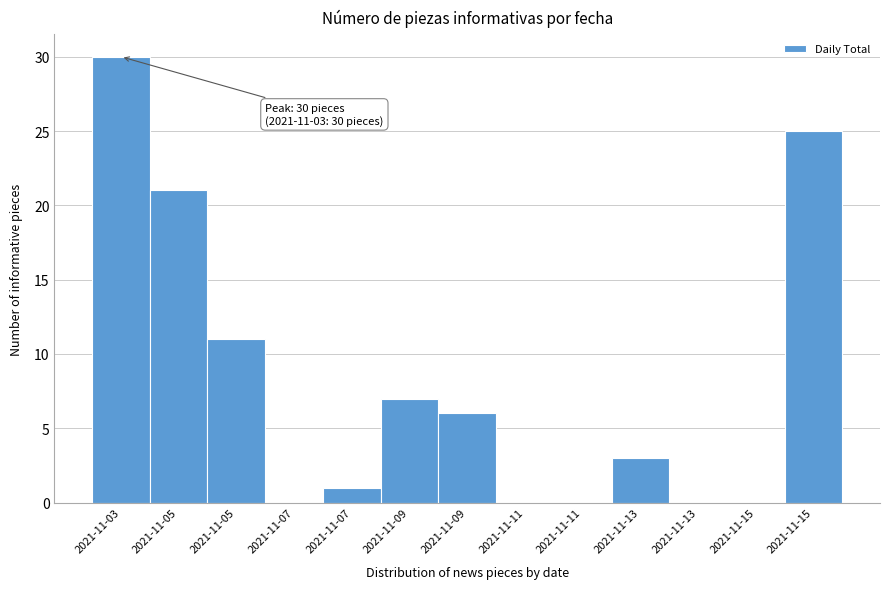

How many distinct data groups are displayed?

1